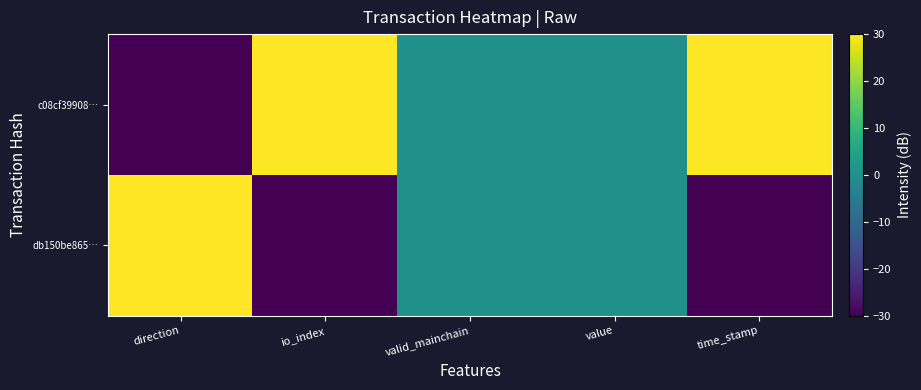

Rank the series by their maximum value, from lowest to highest.

c08cf39908…, db150be865…